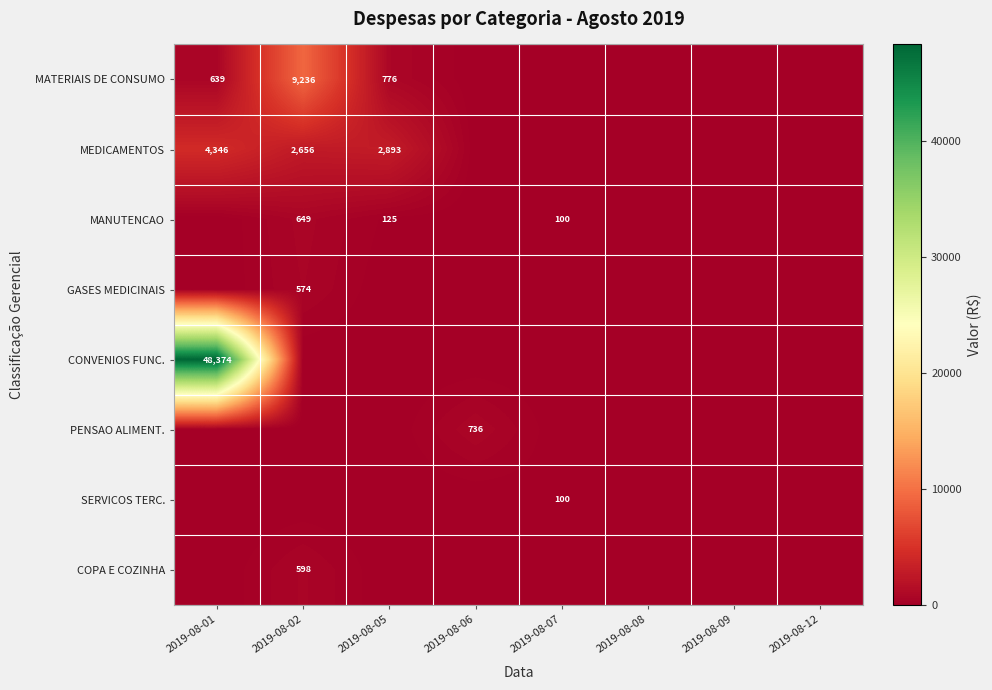

Is it true that MANUTENCAO equals 100 at 2019-08-07?

True